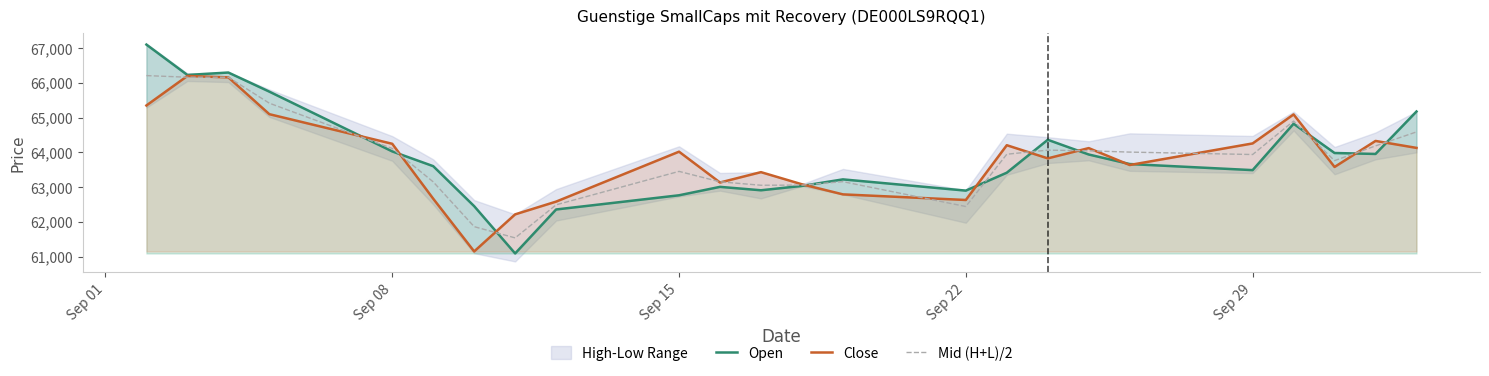

What is the maximum value for Close?

66194.0